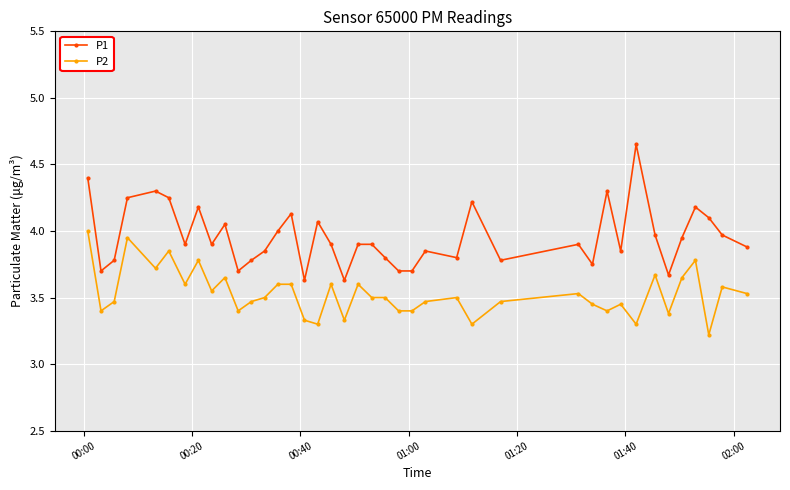

True or false: P2 has more than 2 interior local peaks.

True